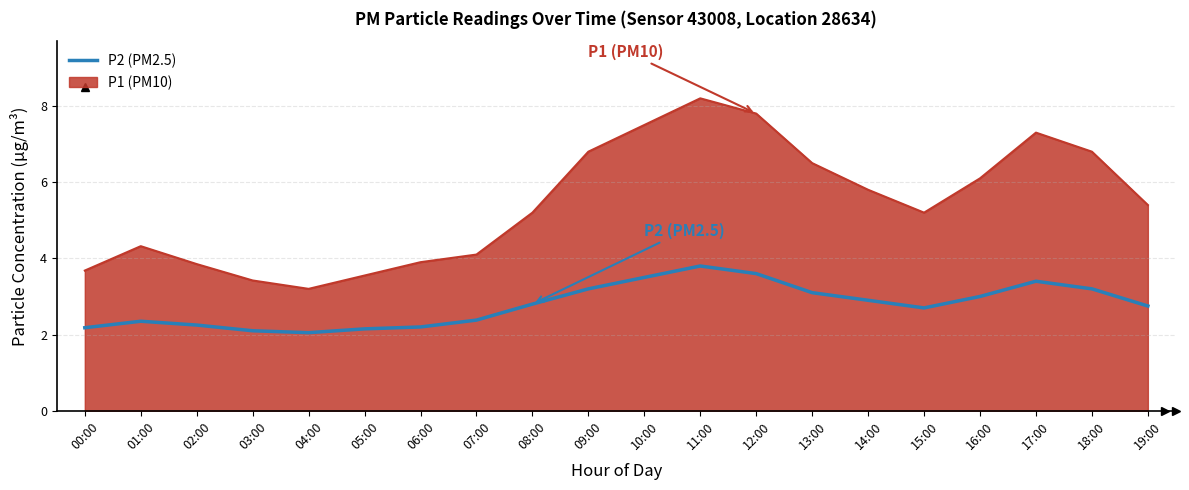

How many values in the P1 series exceed 5?

12